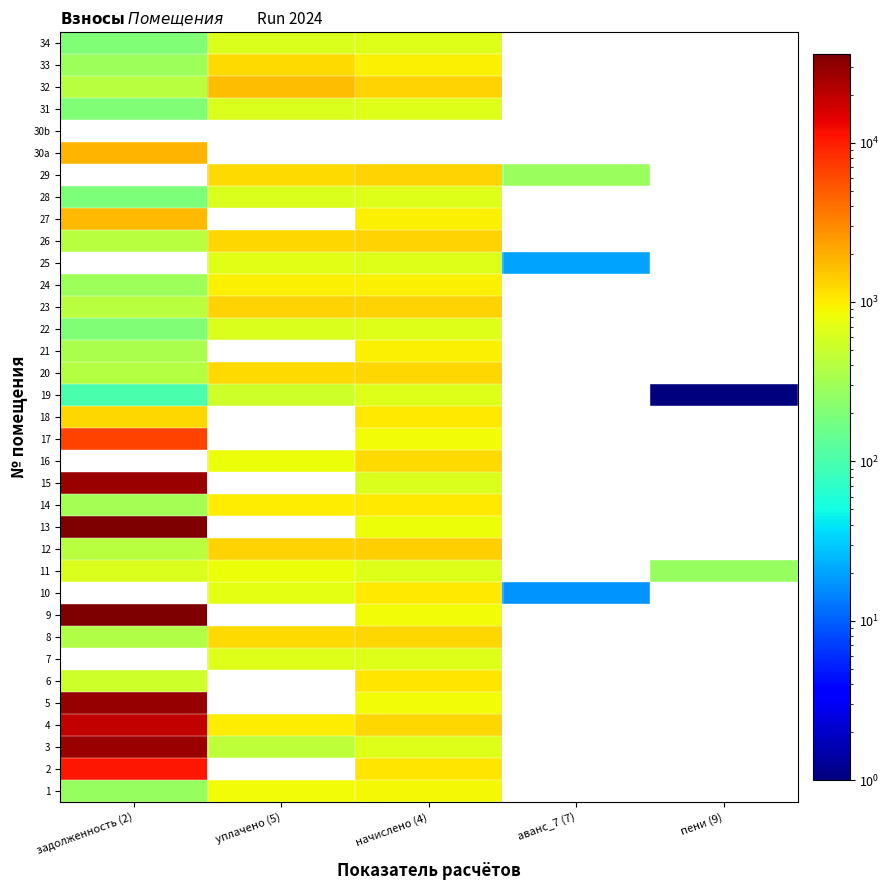

At which category is the sum across all series the highest?

задолженность (2)